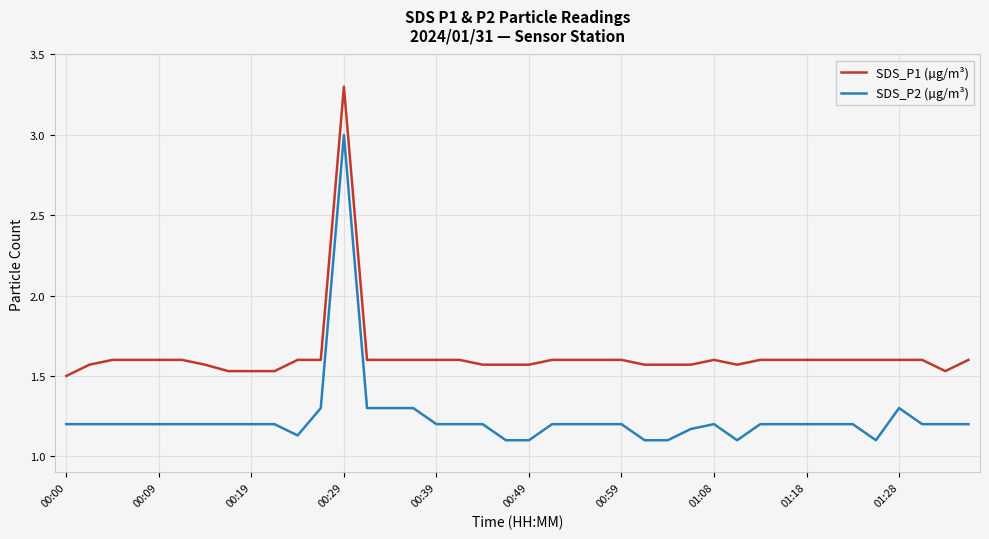

Which series has the largest total across all categories?

SDS_P1 (µg/m³)